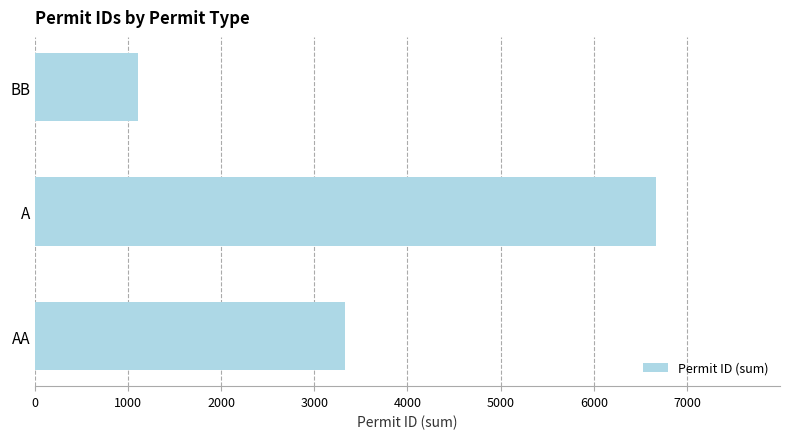

Reading top to bottom, what are all the values shown in this chart?

1111	6666	3333